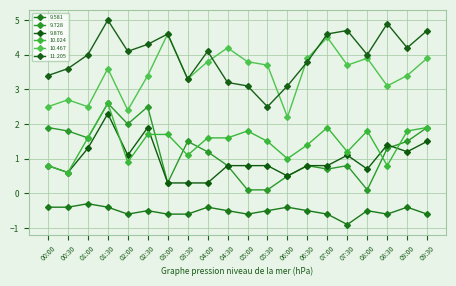

Reading left to right, transcribe all the data shown in this chart.

9.581: -0.4	-0.4	-0.3	-0.4	-0.6	-0.5	-0.6	-0.6	-0.4	-0.5	-0.6	-0.5	-0.4	-0.5	-0.6	-0.9	-0.5	-0.6	-0.4	-0.6
9.728: 1.9	1.8	1.6	2.6	2.0	2.5	0.3	1.5	1.2	0.8	0.1	0.1	0.5	0.8	0.7	0.8	0.1	1.3	1.5	1.9
9.876: 0.8	0.6	1.3	2.3	1.1	1.9	0.3	0.3	0.3	0.8	0.8	0.8	0.5	0.8	0.8	1.1	0.7	1.4	1.2	1.5
10.024: 0.8	0.6	1.6	2.6	0.9	1.7	1.7	1.1	1.6	1.6	1.8	1.5	1.0	1.4	1.9	1.2	1.8	0.8	1.8	1.9
10.467: 2.5	2.7	2.5	3.6	2.4	3.4	4.6	3.3	3.8	4.2	3.8	3.7	2.2	3.9	4.5	3.7	3.9	3.1	3.4	3.9
11.205: 3.4	3.6	4.0	5.0	4.1	4.3	4.6	3.3	4.1	3.2	3.1	2.5	3.1	3.8	4.6	4.7	4.0	4.9	4.2	4.7